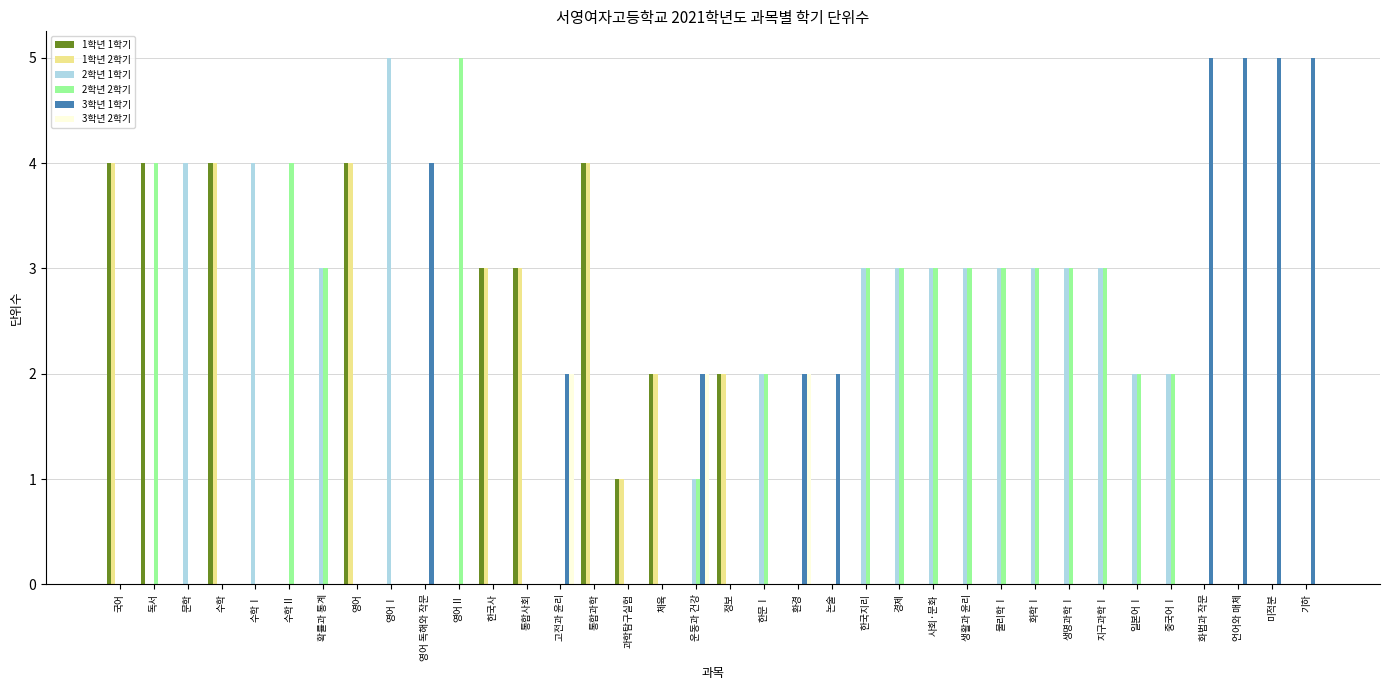

Reading left to right, what are all the values shown in this chart?

1학년 1학기: 4	4	0	4	0	0	0	4	0	0	0	3	3	0	4	1	2	0	2	0	0	0	0	0	0	0	0	0	0	0	0	0	0	0	0	0
1학년 2학기: 4	0	0	4	0	0	0	4	0	0	0	3	3	0	4	1	2	0	2	0	0	0	0	0	0	0	0	0	0	0	0	0	0	0	0	0
2학년 1학기: 0	0	4	0	4	0	3	0	5	0	0	0	0	0	0	0	0	1	0	2	0	0	3	3	3	3	3	3	3	3	2	2	0	0	0	0
2학년 2학기: 0	4	0	0	0	4	3	0	0	0	5	0	0	0	0	0	0	1	0	2	0	0	3	3	3	3	3	3	3	3	2	2	0	0	0	0
3학년 1학기: 0	0	0	0	0	0	0	0	0	4	0	0	0	2	0	0	0	2	0	0	2	2	0	0	0	0	0	0	0	0	0	0	5	5	5	5
3학년 2학기: 0	0	0	0	0	0	0	0	0	0	0	0	0	2	0	0	0	2	0	0	2	0	0	0	0	0	0	0	0	0	0	0	0	0	0	0